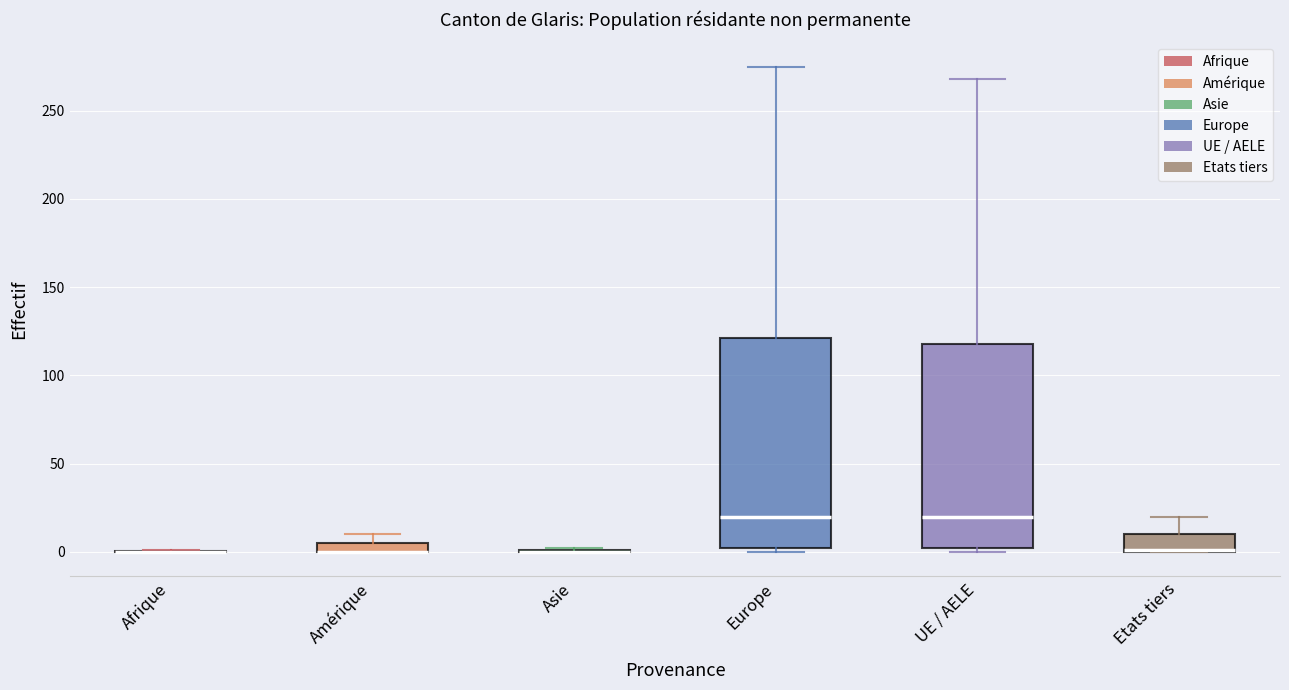

Where is the upper edge of the box for Amérique on the y-axis? The values are not printed on the chart, so give them approximately, as read against the axis.

5